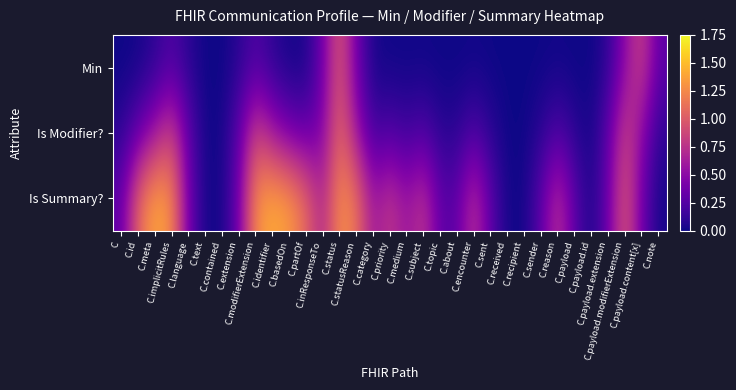

List the series in order of their peak value, highest first.

Is Summary?, Is Modifier?, Min